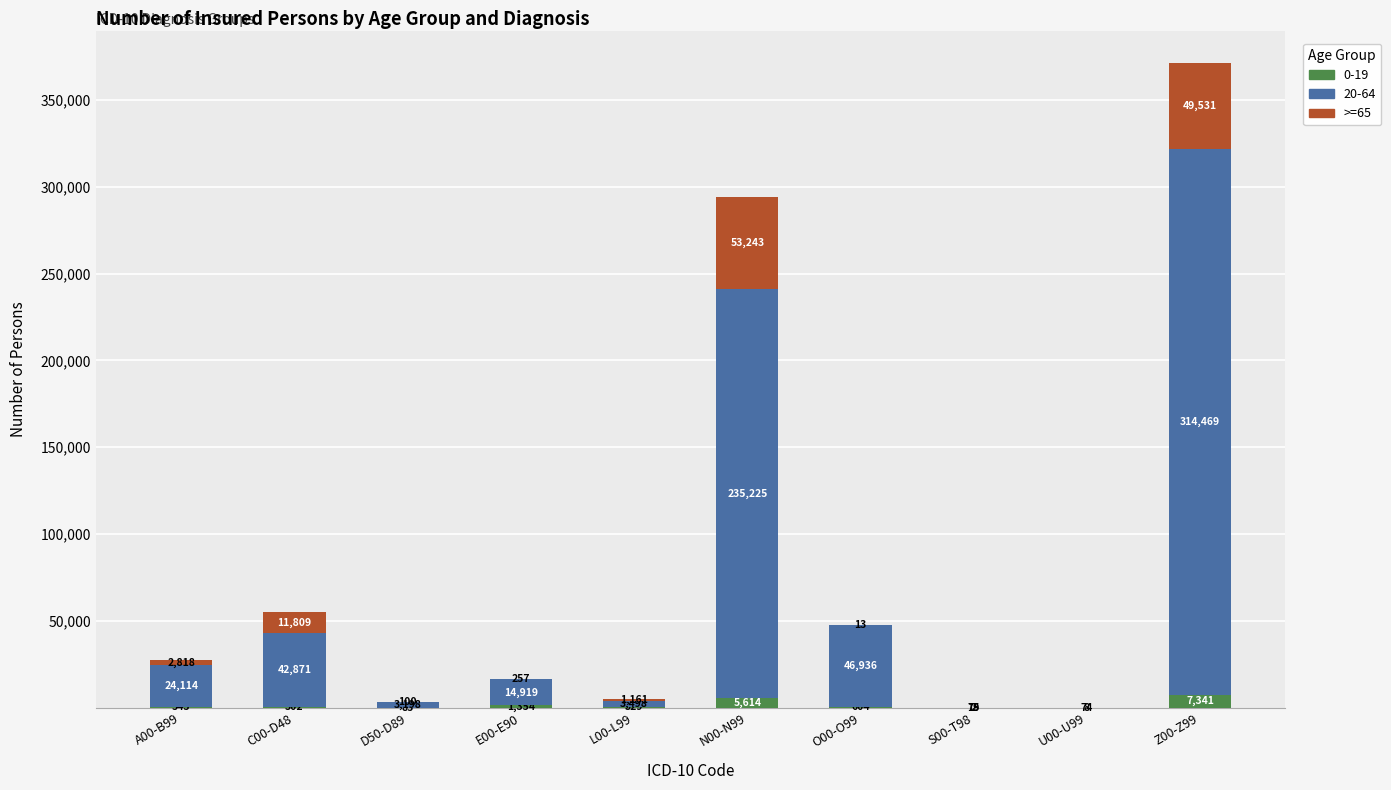

How many series are shown in this chart?

3